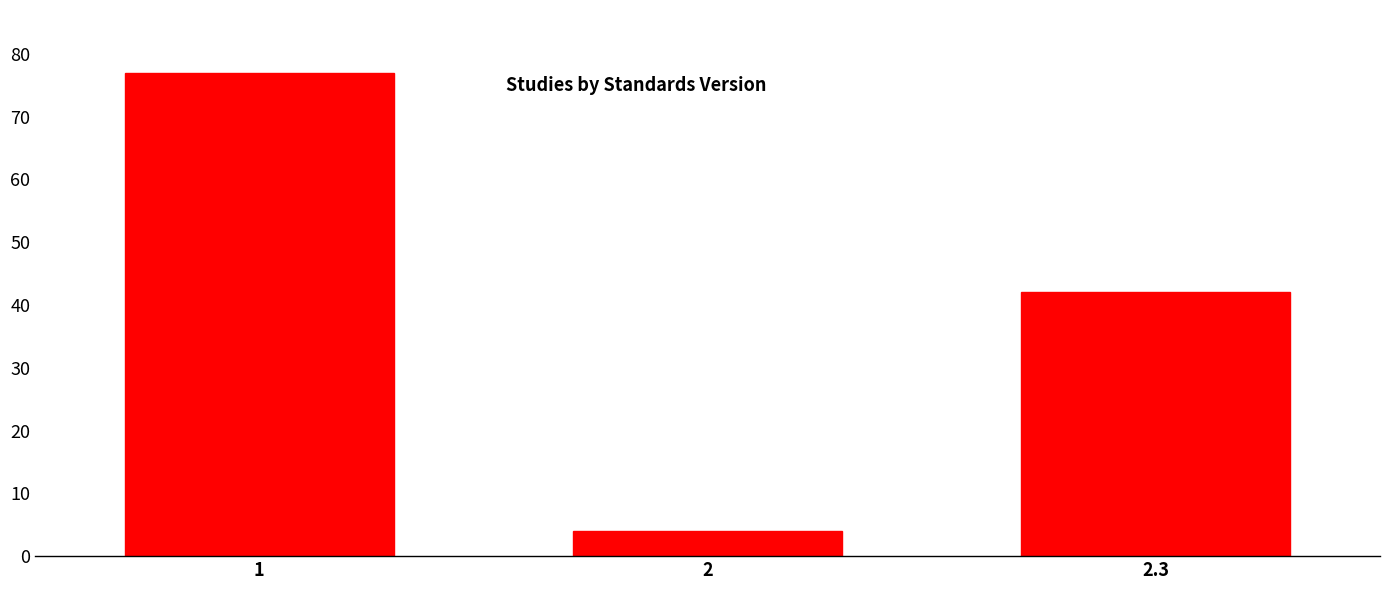

Reading left to right, list all the values displayed in this chart.

77	4	42